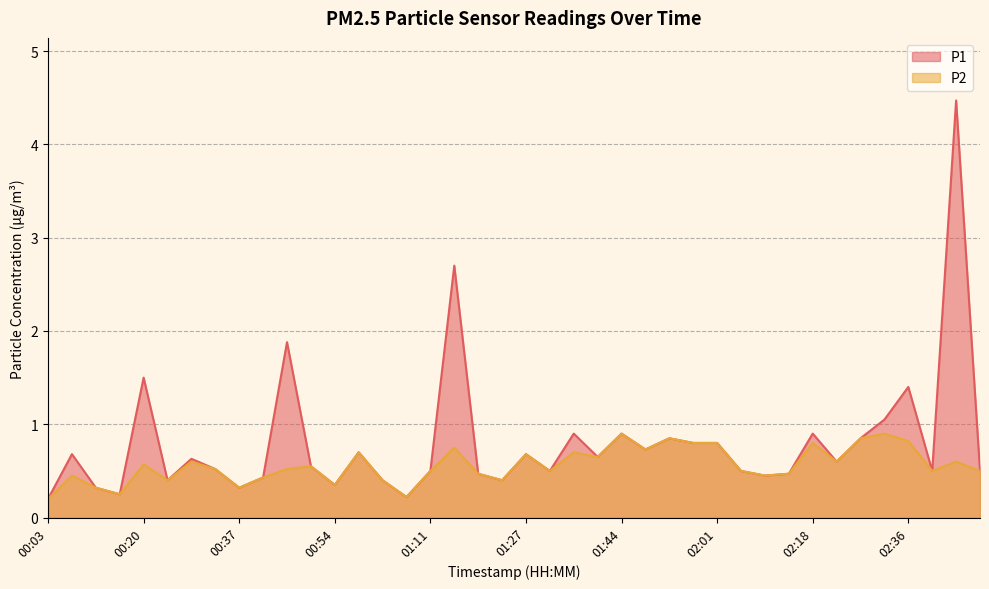

Is it true that P2 equals 0.4 at 01:27?

False